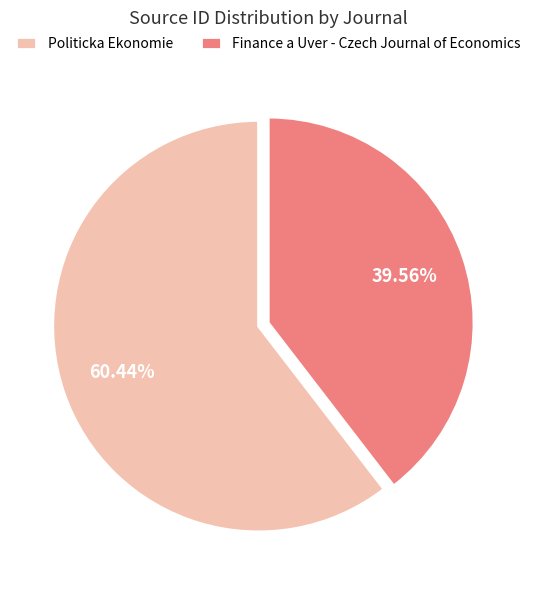

What is the ratio of the value at Finance a Uver - Czech Journal of Economics to the value at Politicka Ekonomie?

0.7